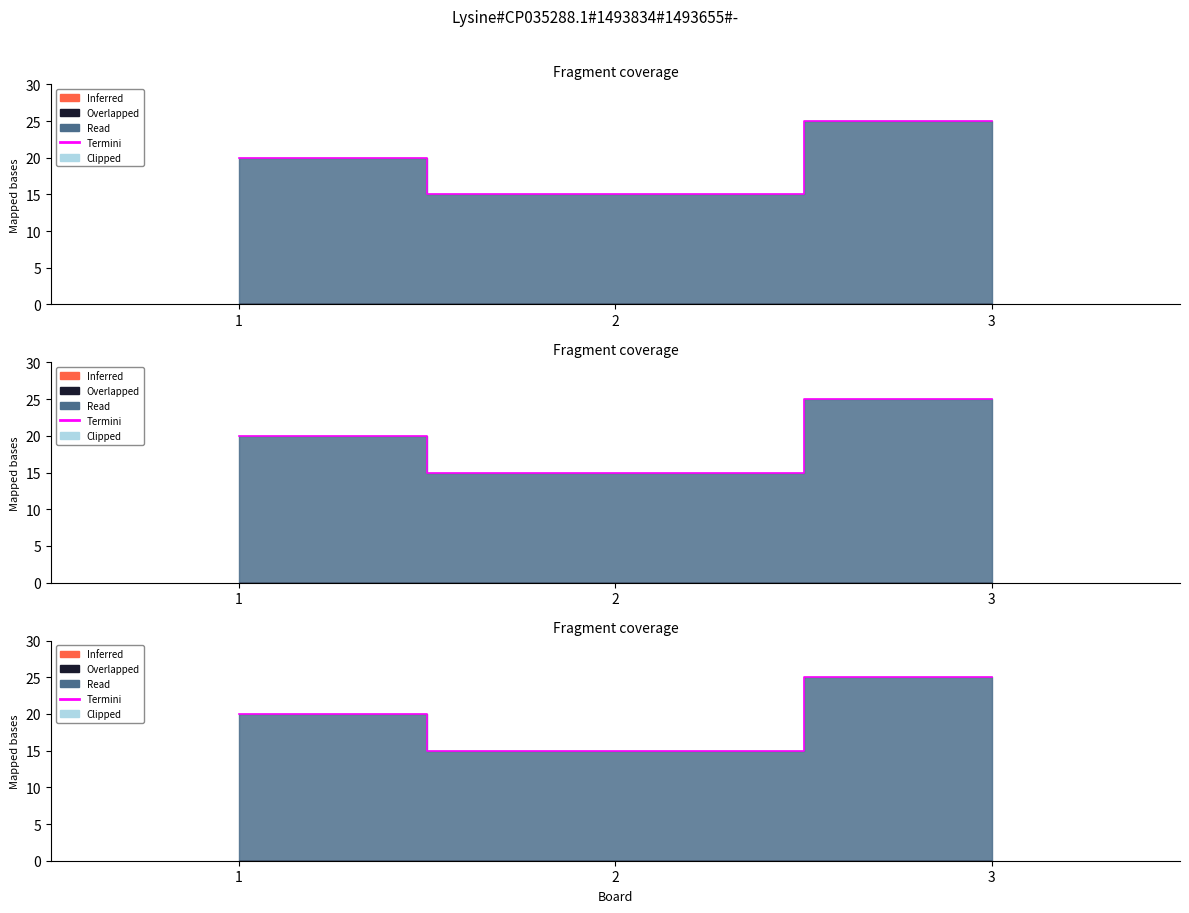

Count the number of values greater than 20.

1